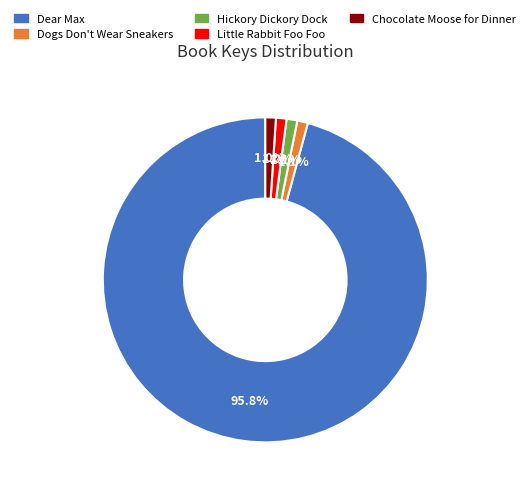

Is Dear Max the majority of the pie?

Yes